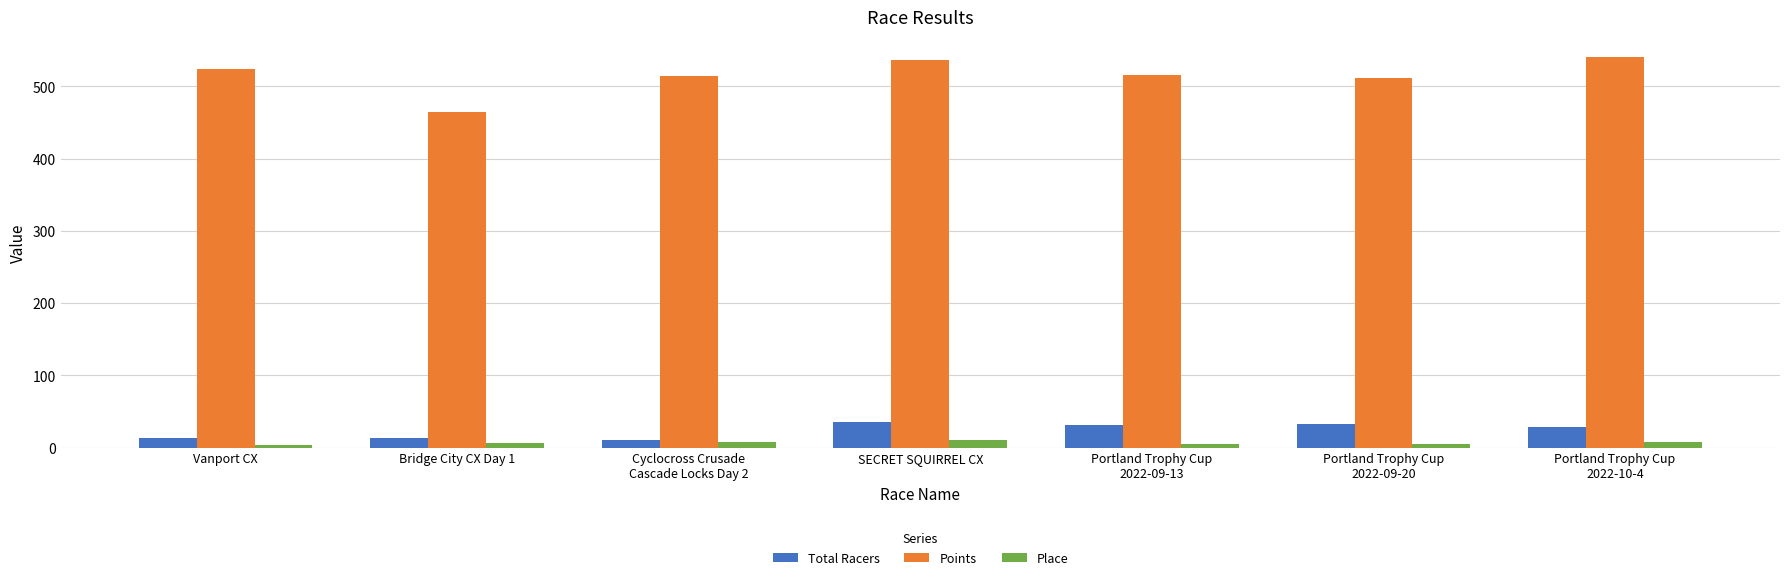

Does the chart contain stacked bars?

No